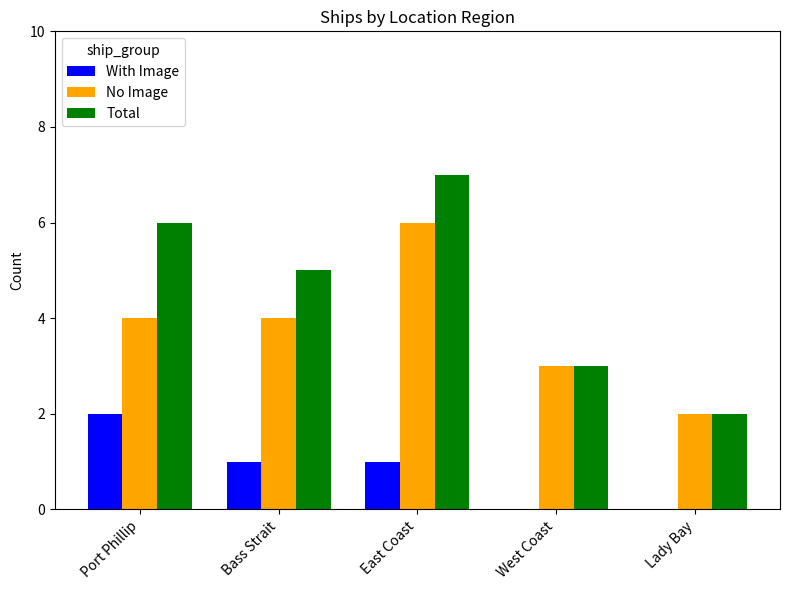

Which series has the largest total across all categories?

Total